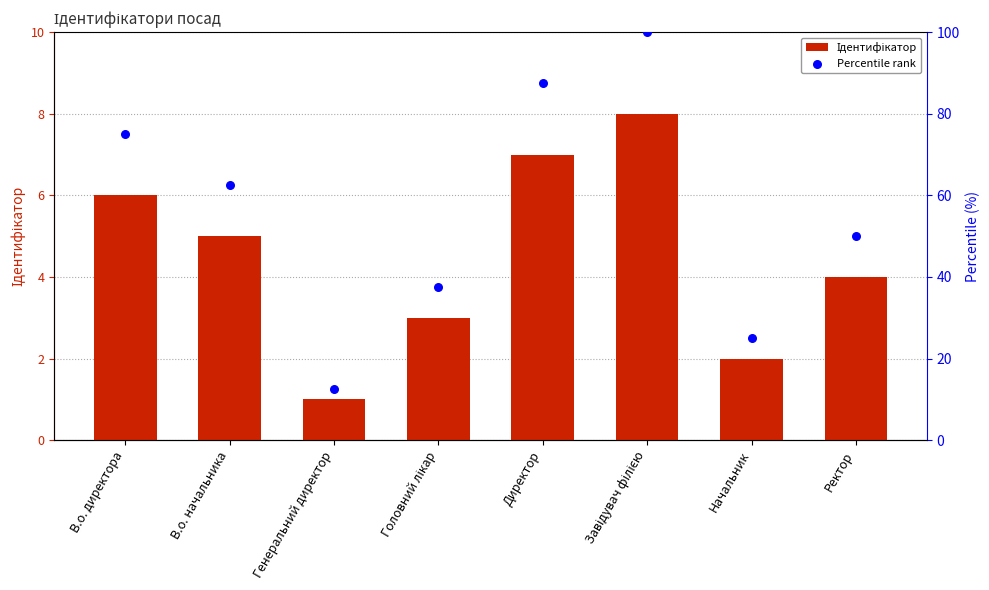

At how many categories does at least one series exceed 94?

1